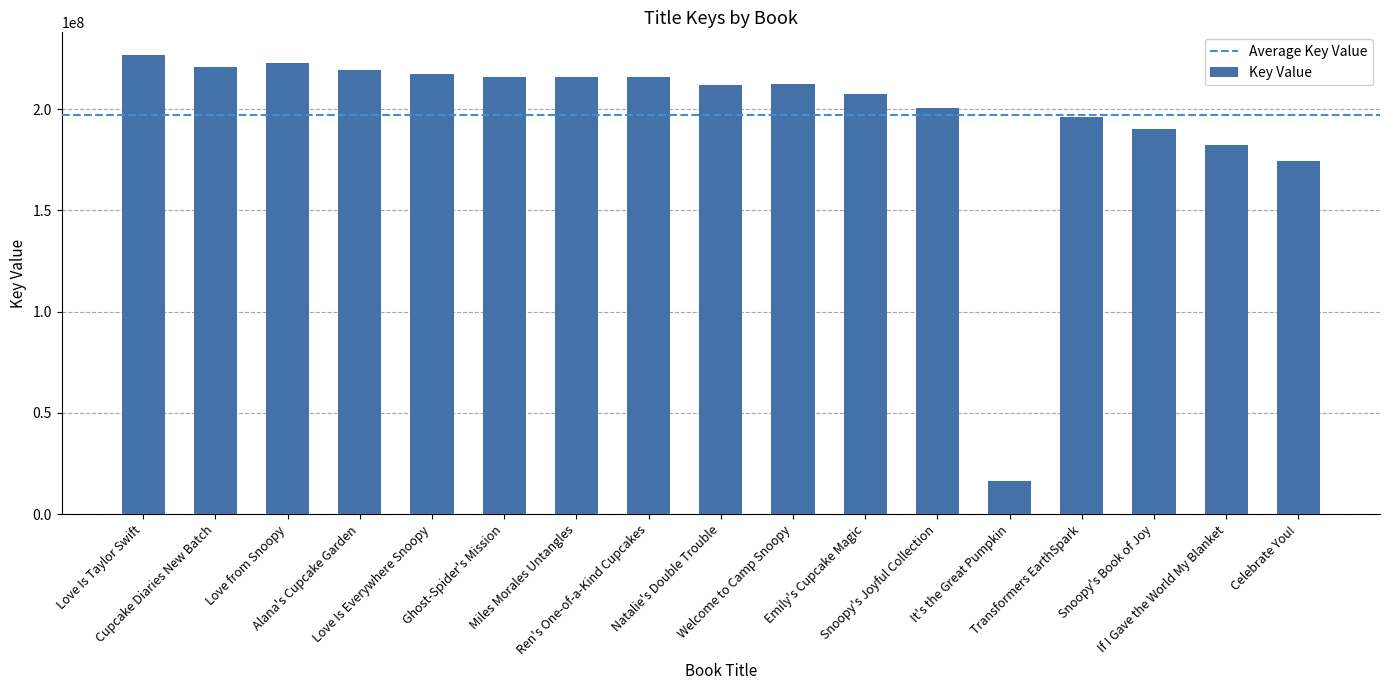

Are the bars grouped side by side (vs. stacked)?

No